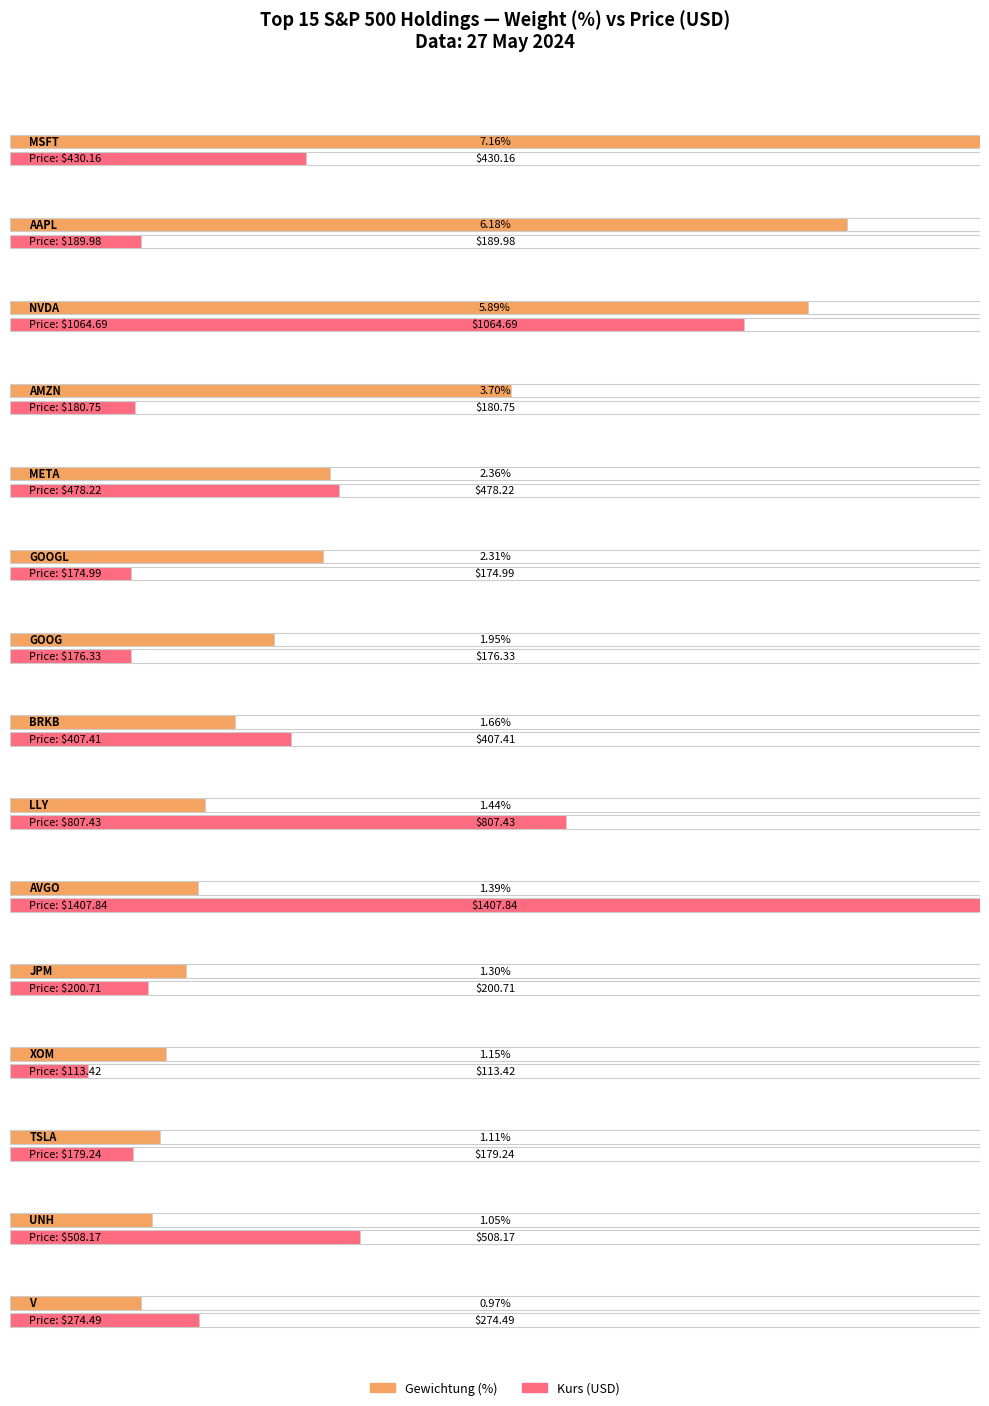

Which series has the largest total across all categories?

Kurs